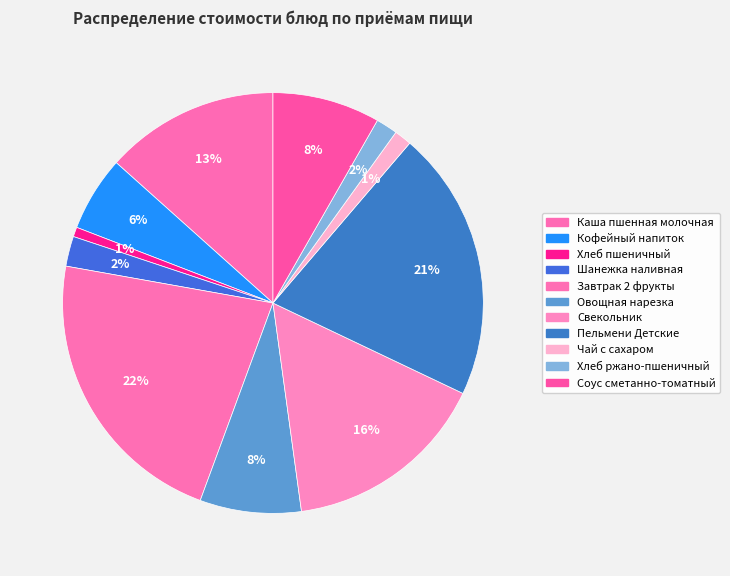

What is the ratio of the value at Шанежка наливная to the value at Соус сметанно-томатный?

0.3